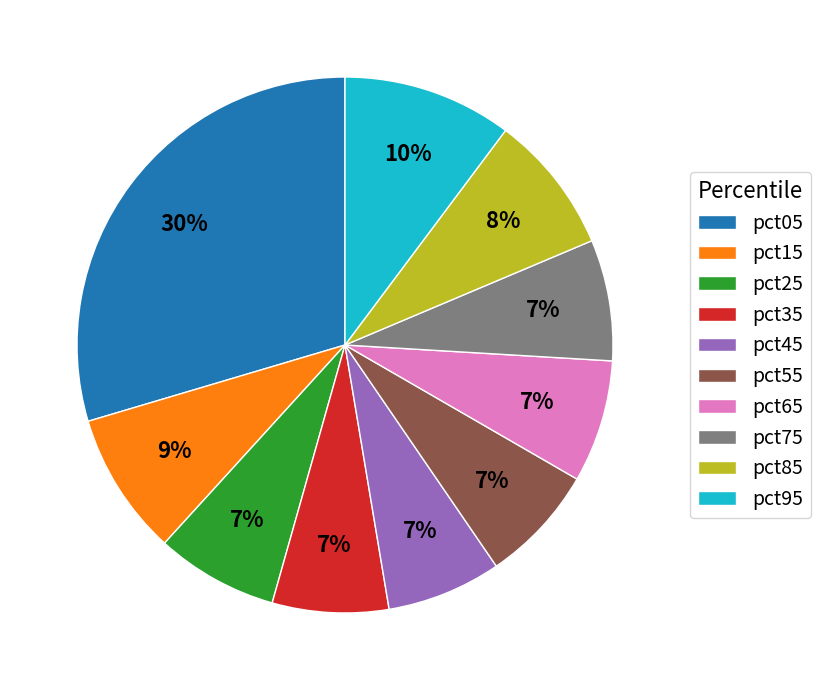

To the nearest percent, what is the combined percentage of pct75 and pct05?

37%